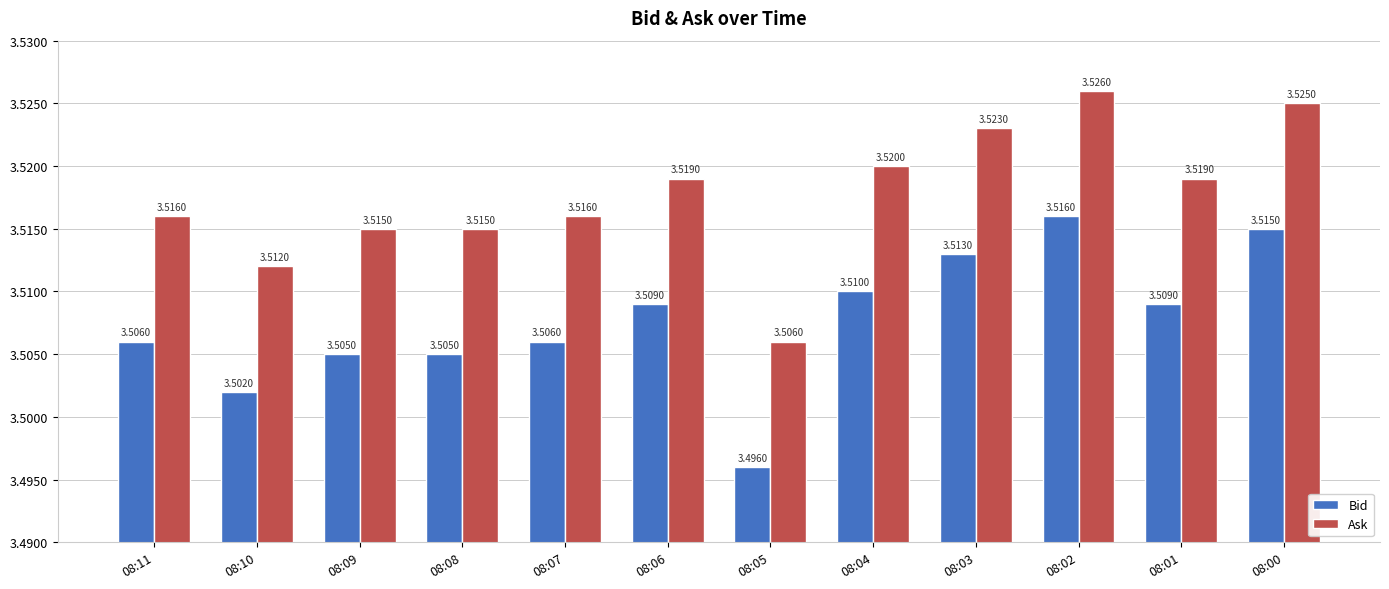

What are all the series names shown in the legend?

Bid, Ask